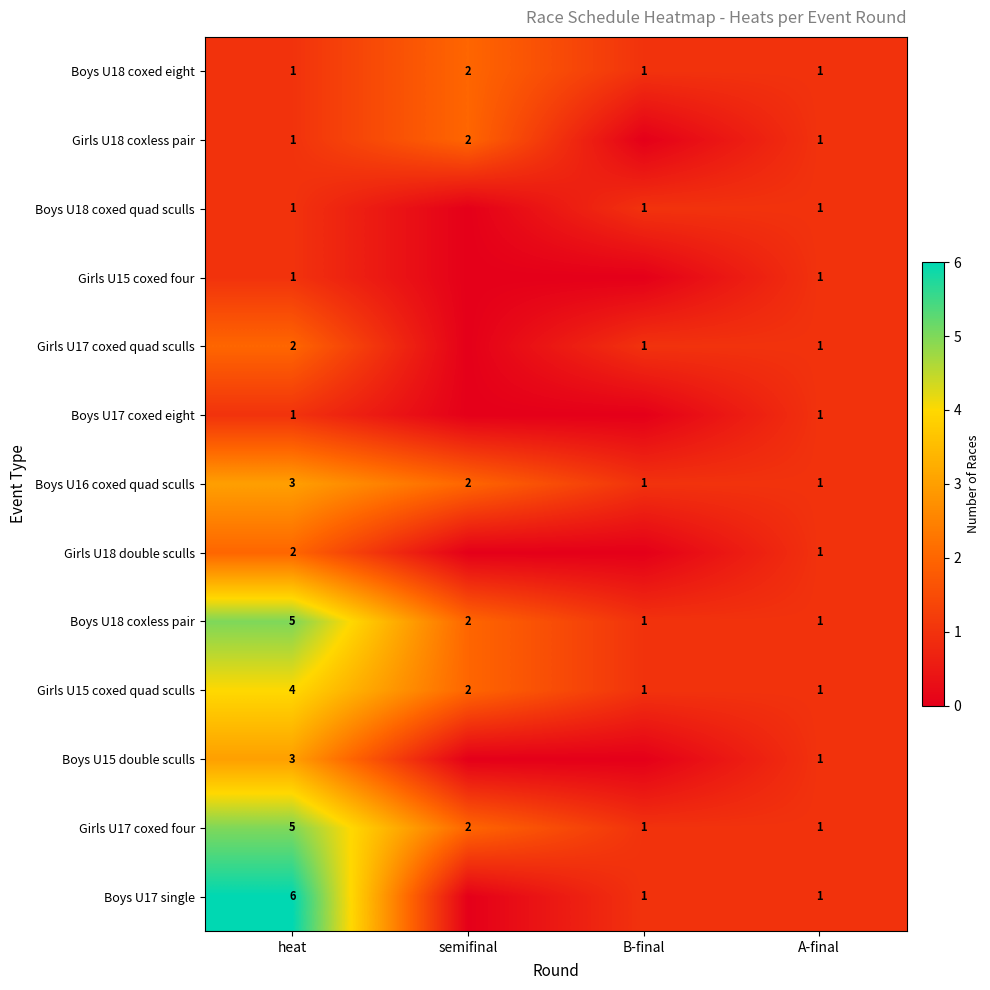

What is the total value across all series at heat?

35